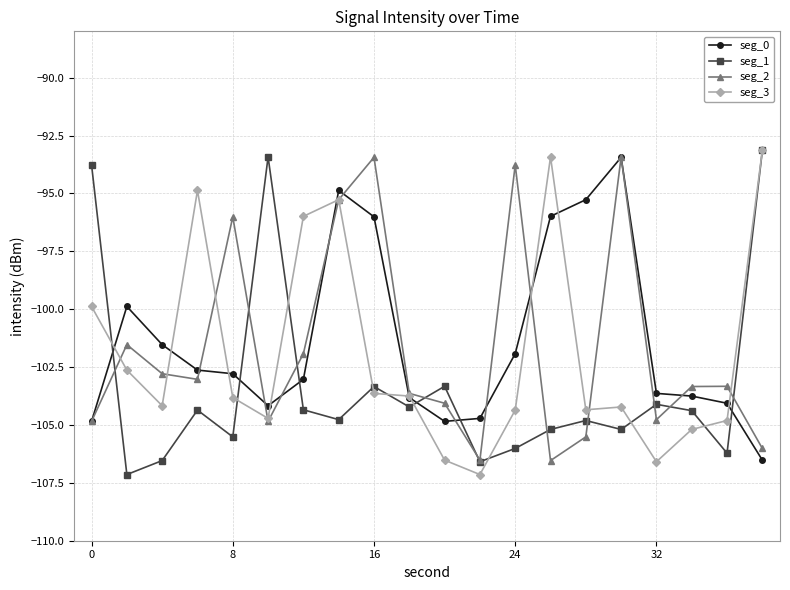

True or false: seg_1 and seg_0 intersect in this chart.

True